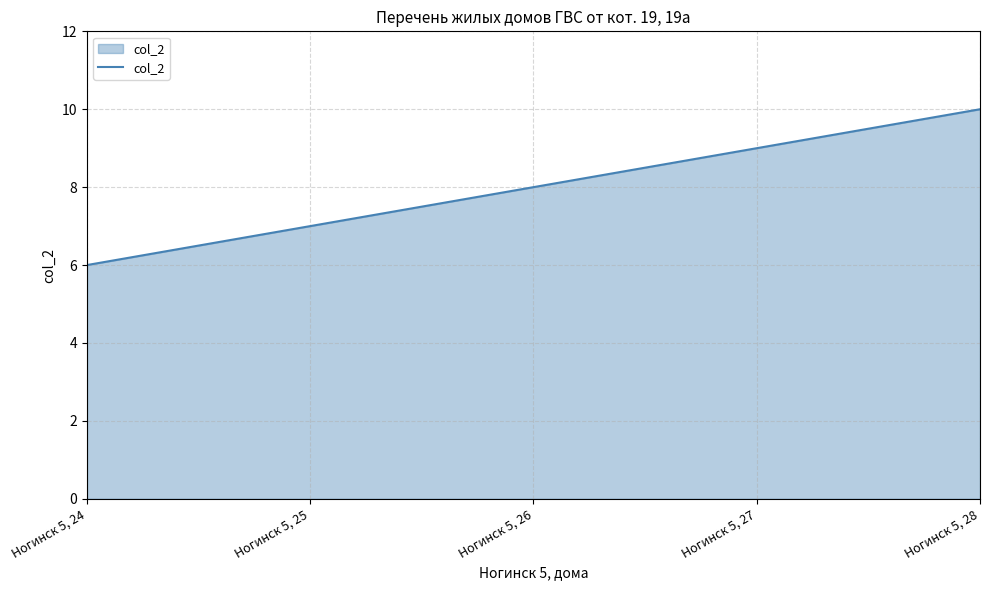

Reading left to right, extract all data points from this chart.

6	7	8	9	10